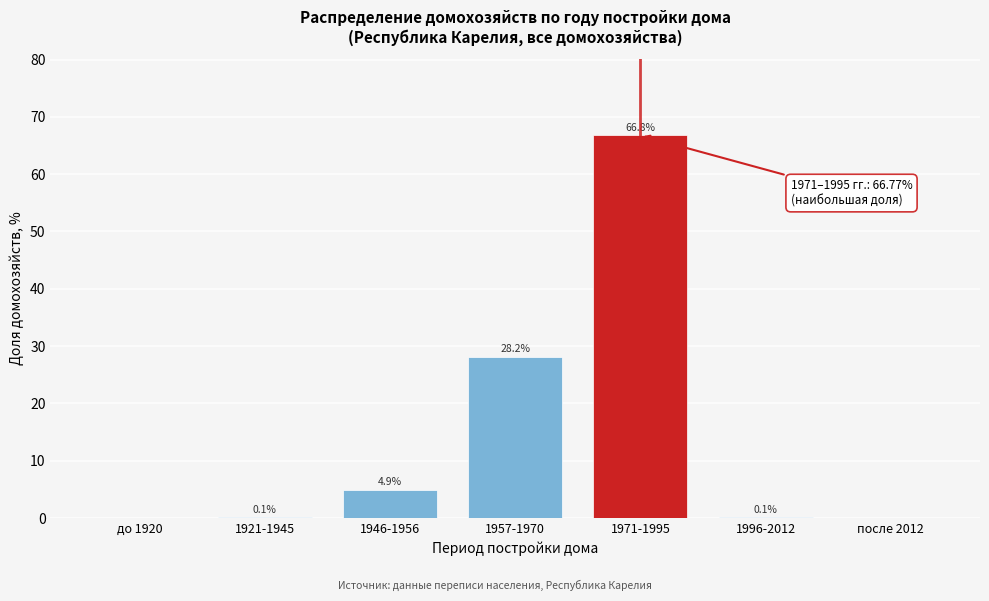

Reading left to right, what are all the values shown in this chart?

до 1920=0.0	1921-1945=0.1	1946-1956=4.9	1957-1970=28.2	1971-1995=66.8	1996-2012=0.1	после 2012=0.0